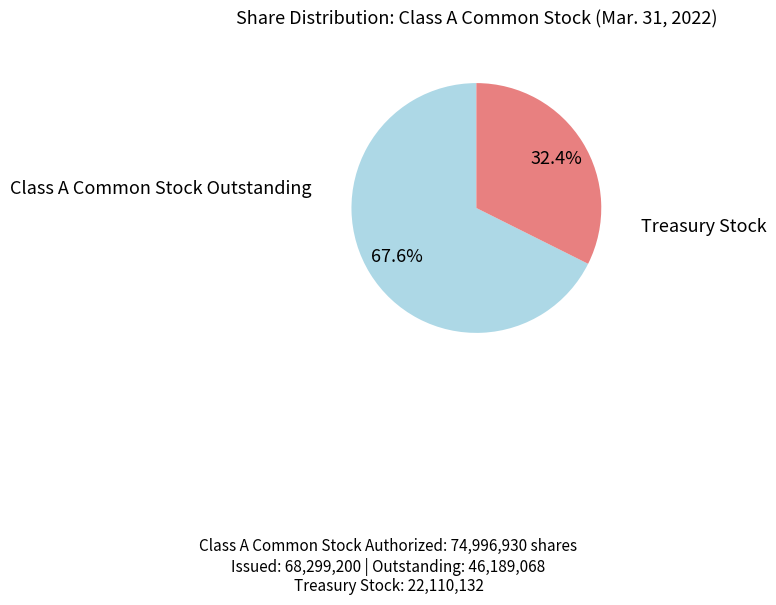

What is the ratio of the value at Class A Common Stock Outstanding to the value at Treasury Stock?

2.1